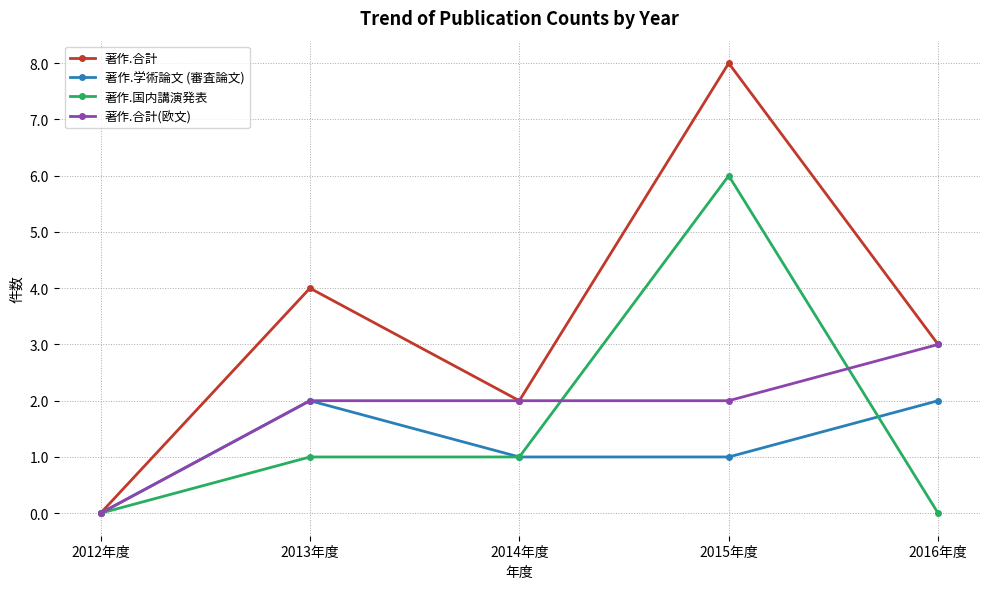

Which series has the largest total across all categories?

著作.合計